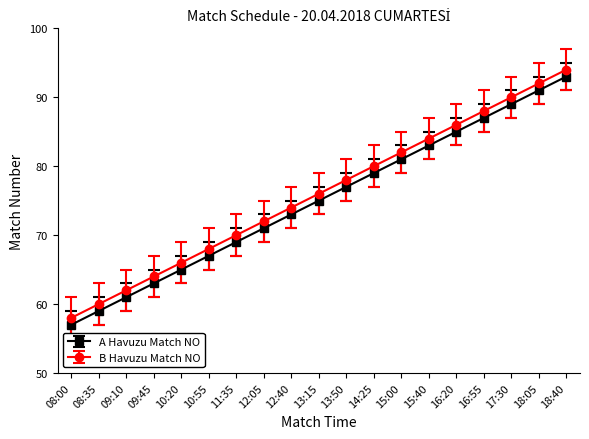

True or false: B Havuzu Match NO has a value of 26 at 10:20.

False